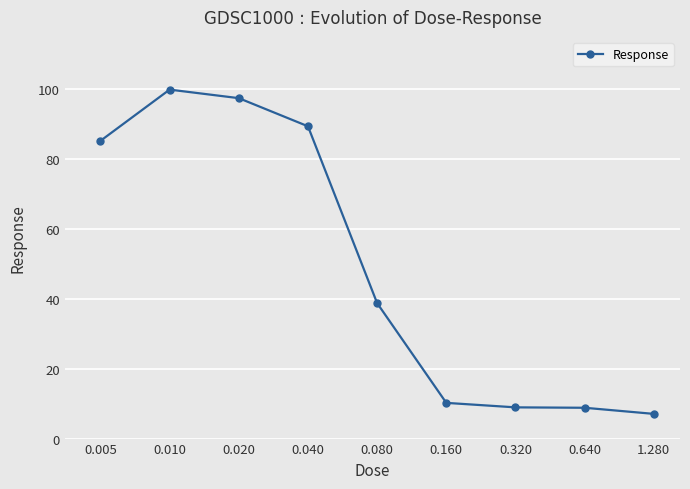

What is the value of the 5th point from the left?

38.8